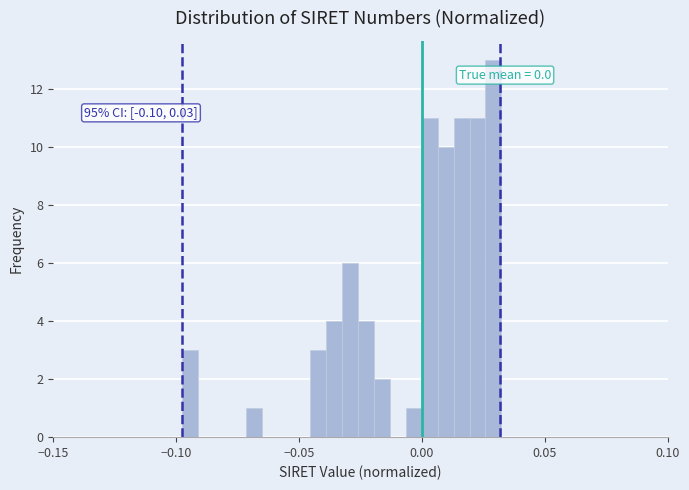

Around what value on the x-axis is the tallest bar? Give the approximate position of its centre, as read against the axis.

0.030